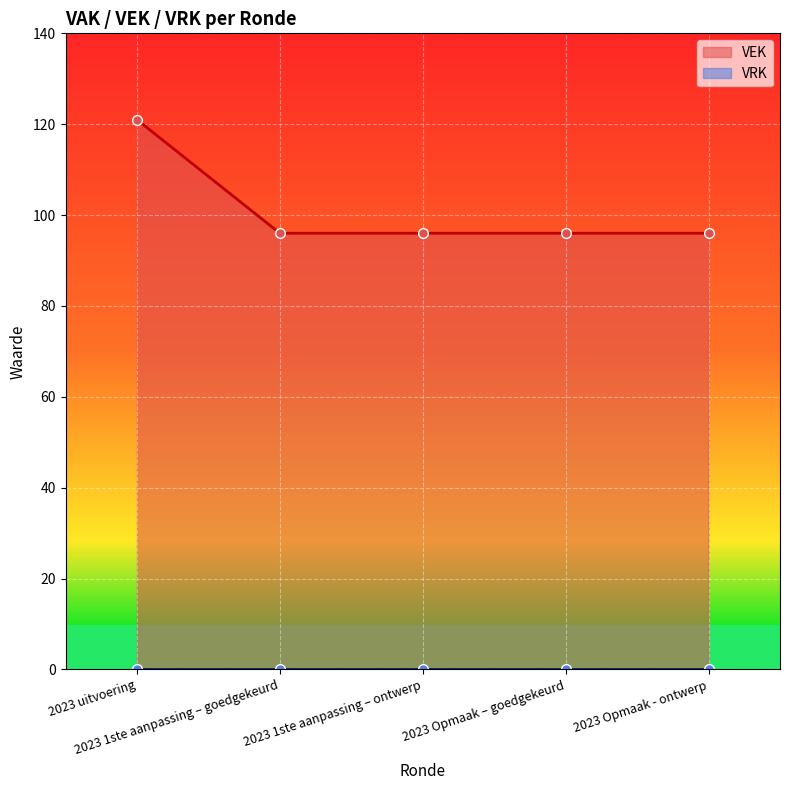

What is the value of the 2nd point from the left?

96